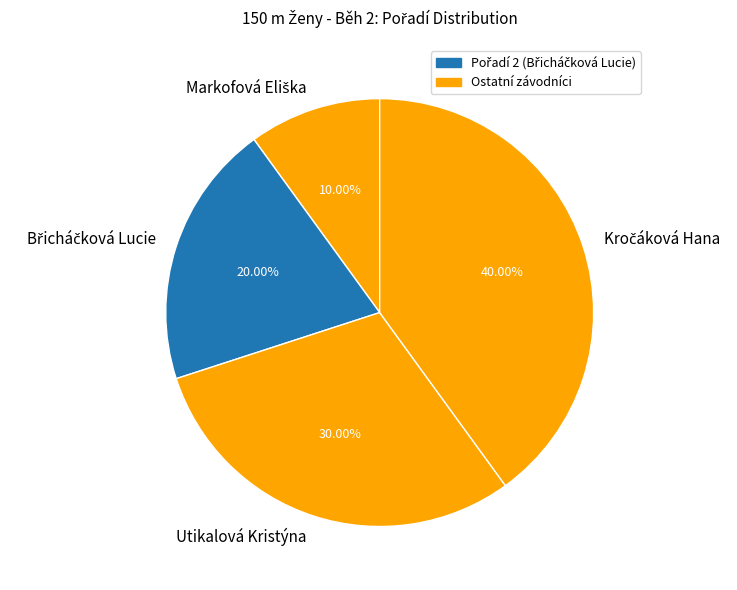

Is there any slice that represents more than half of the pie?

No